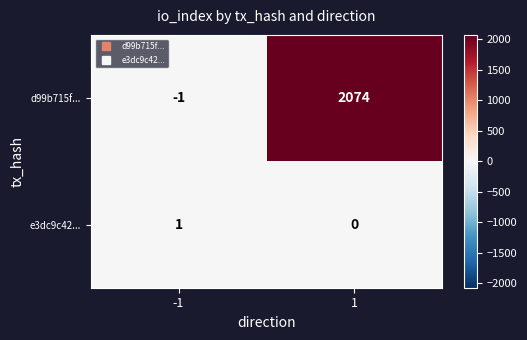

Which series has the largest total across all categories?

d99b715f...